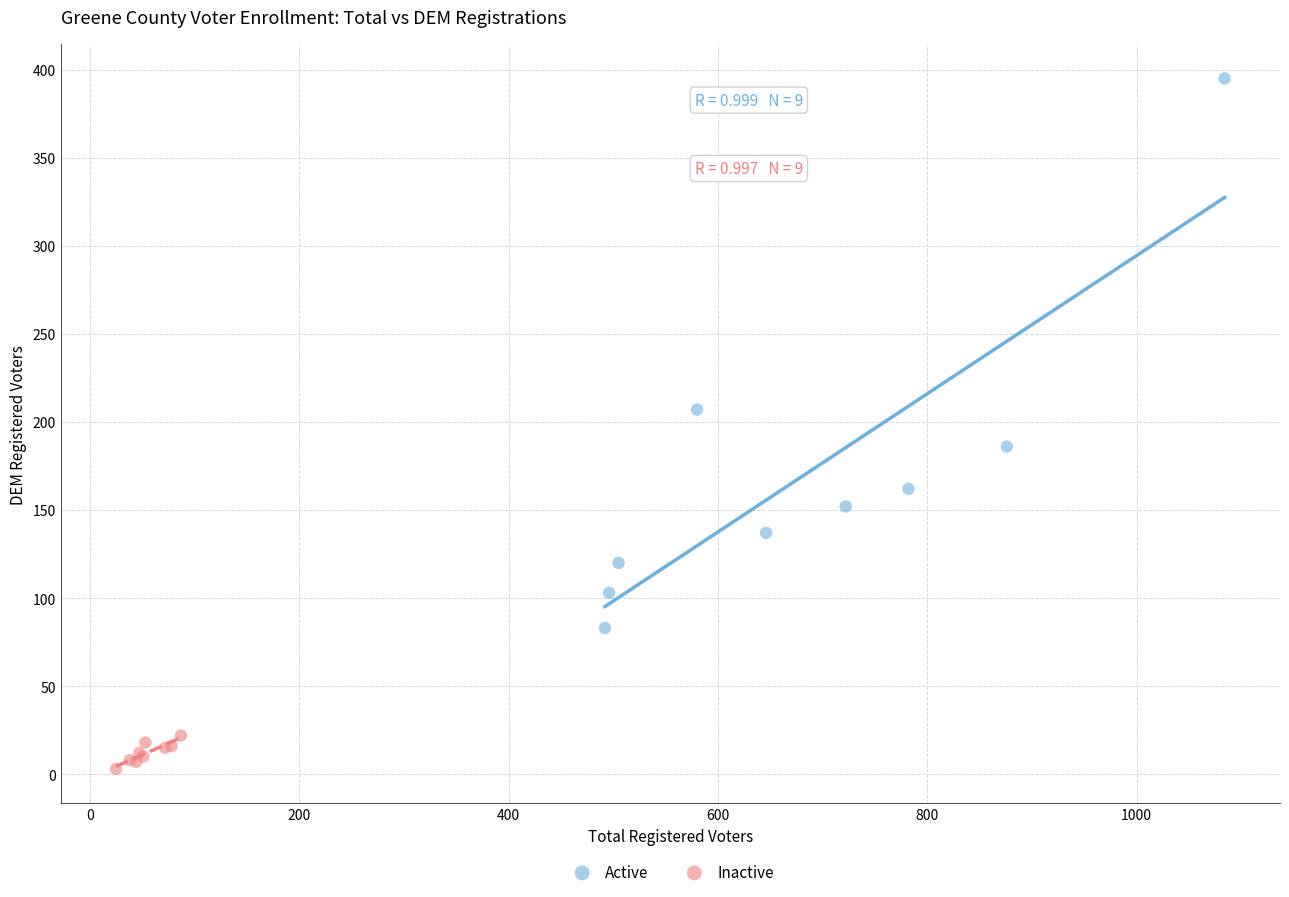

Which series has the widest spread of Y values?

Active